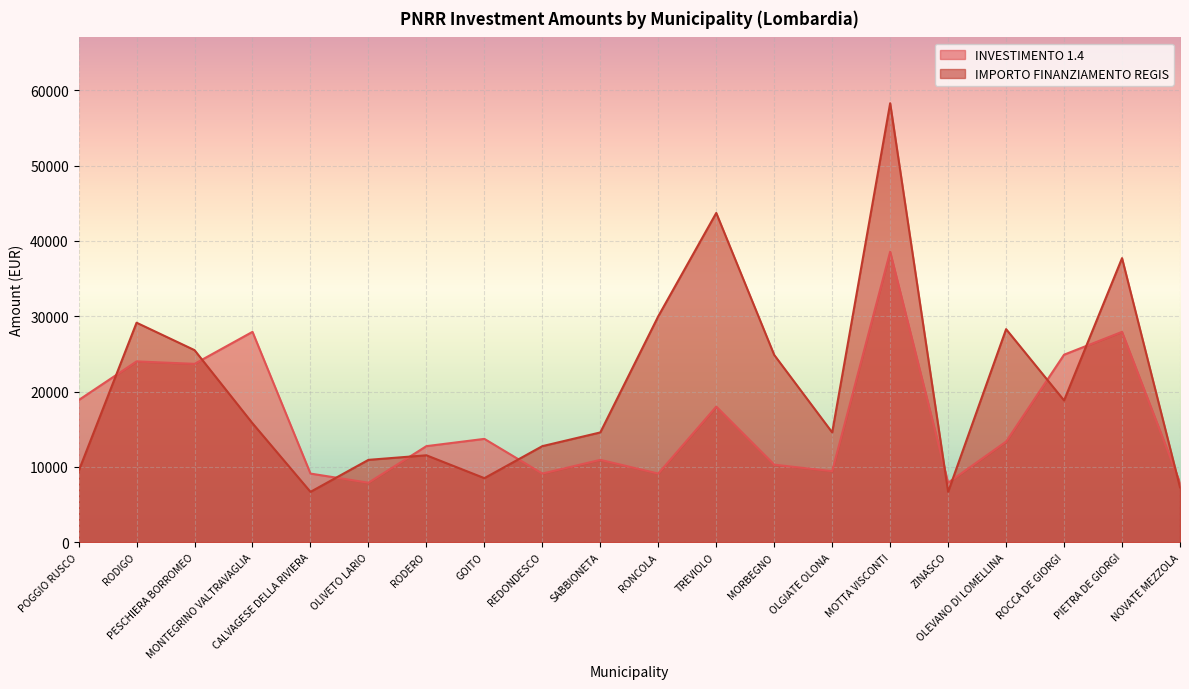

At which category does IMPORTO FINANZIAMENTO REGIS reach its first local peak?

RODIGO